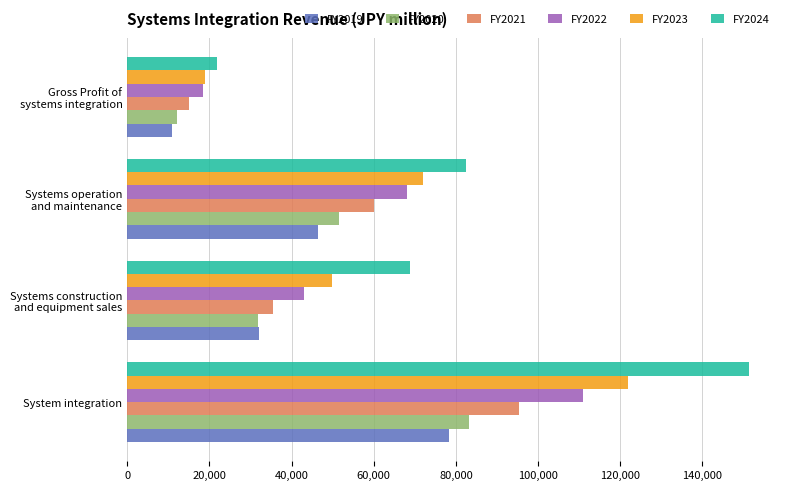

What is the average value of the FY2020 series?

44663.7